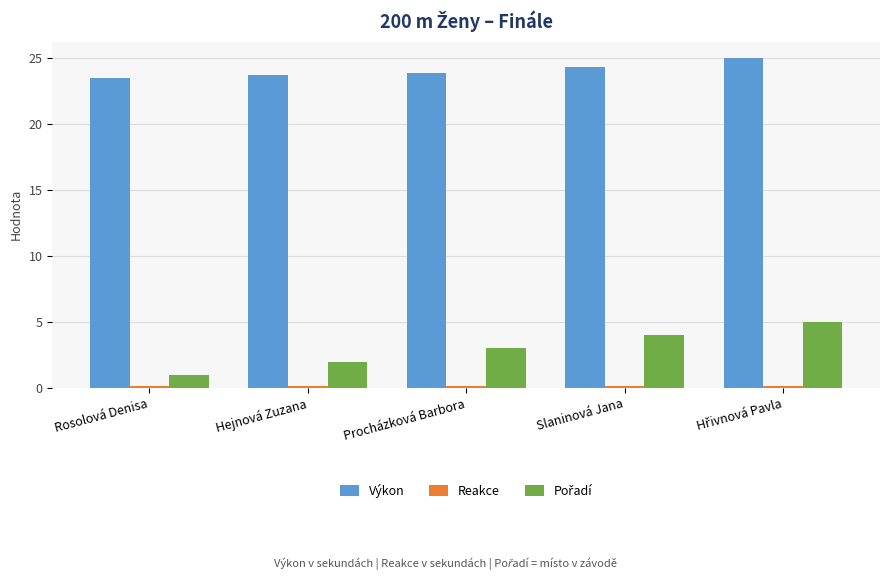

What is the difference between the maximum and minimum values in the Výkon series?

1.5